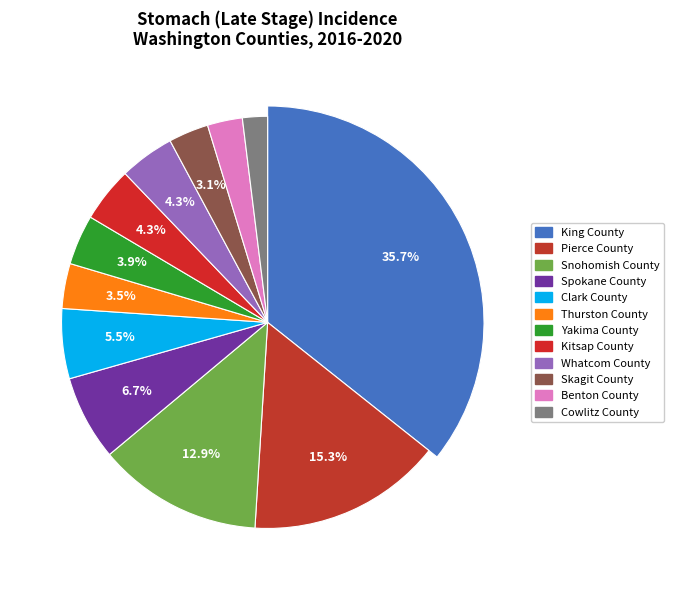

How much of the chart is everything except Skagit County?

96.9%